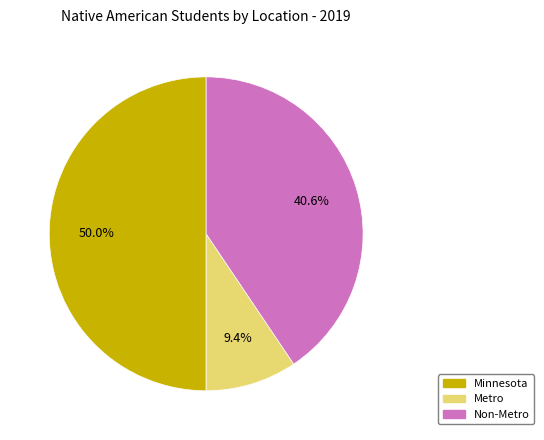

Which has a higher value, Metro or Minnesota?

Minnesota